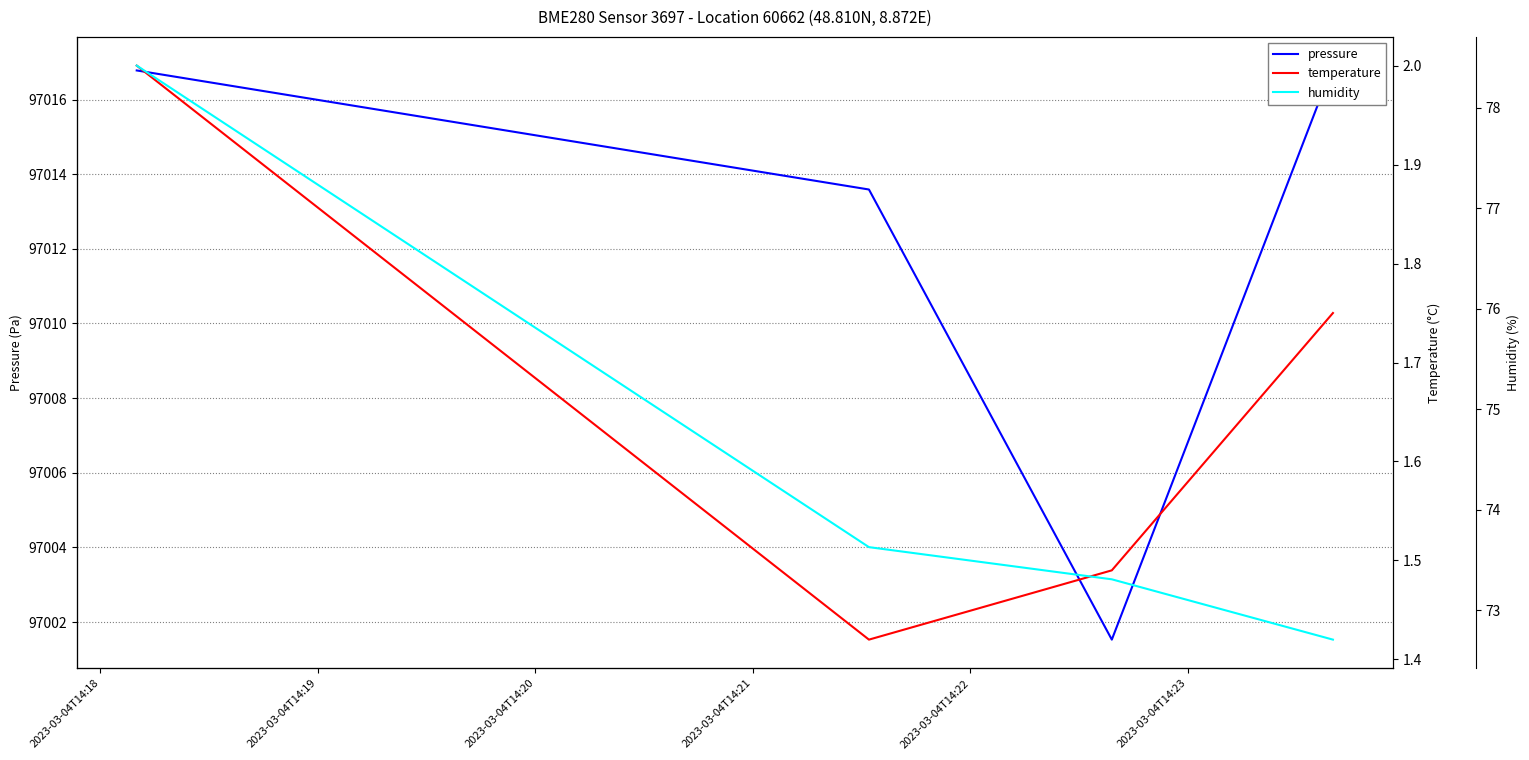

What is the difference between the humidity values at 2023-03-04T14:18 and 2023-03-04T14:20?

5.1